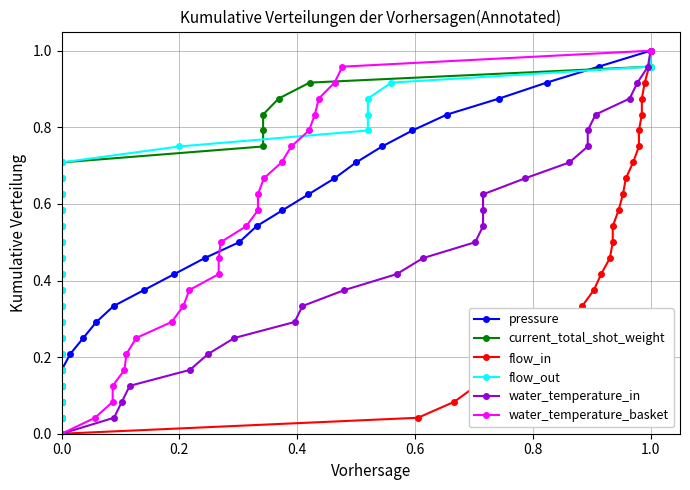

Does the chart display data point markers on the line(s)?

Yes